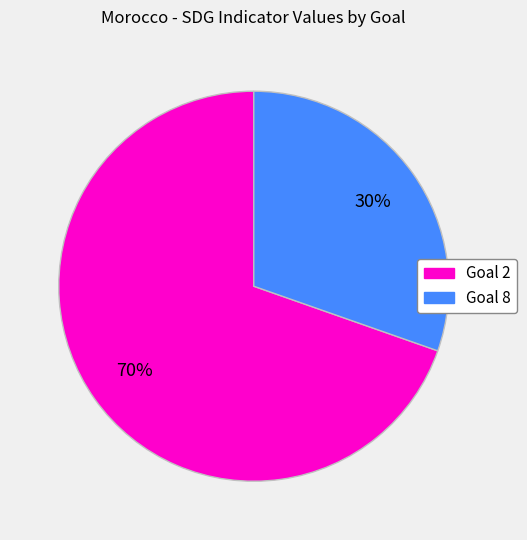

Count the number of slices in the pie.

2